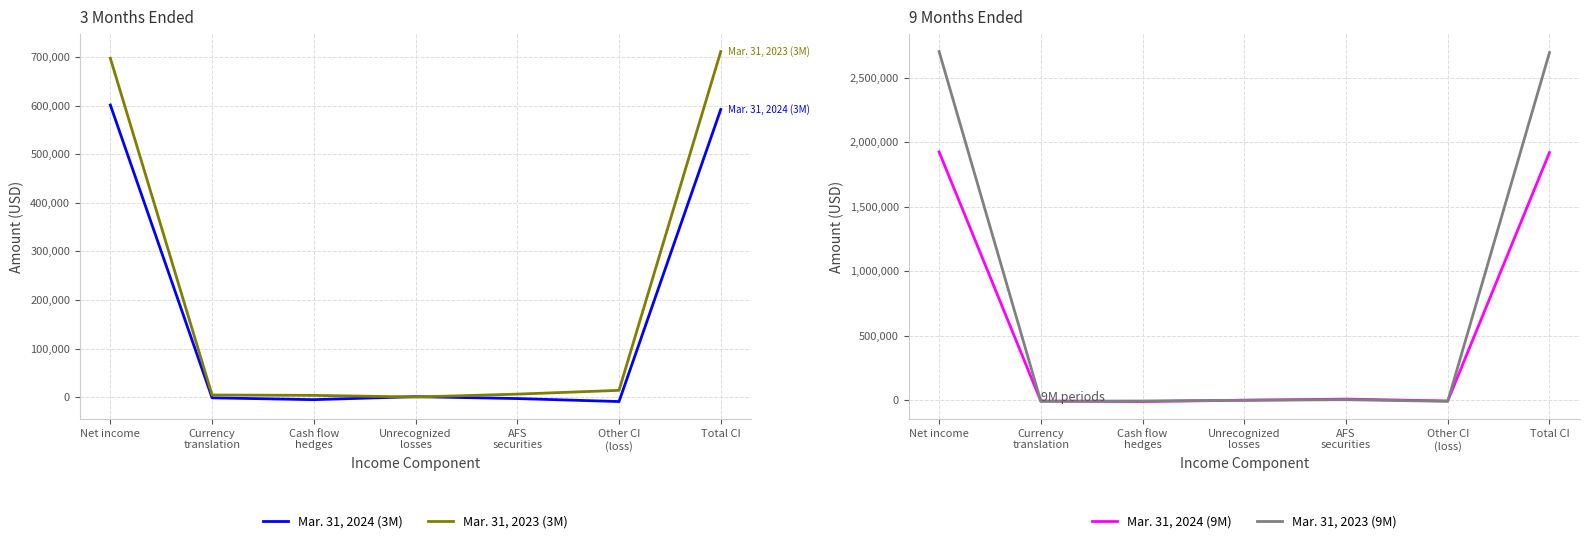

Is it true that Mar. 31, 2024 (9M) equals 1920271 at Total CI?

True